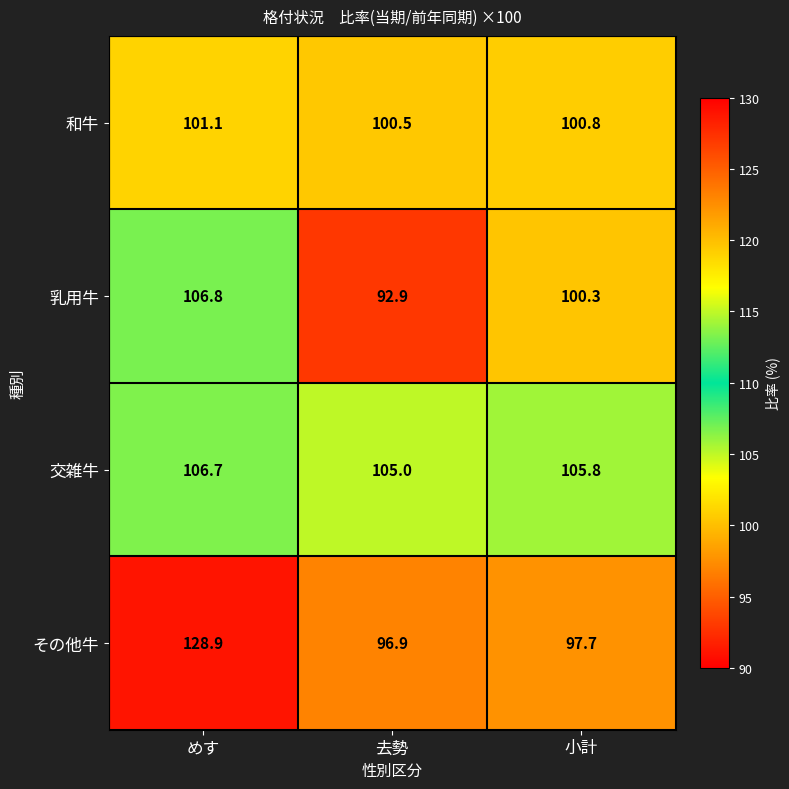

What is the difference between the maximum and minimum values in the その他牛 series?

32.0